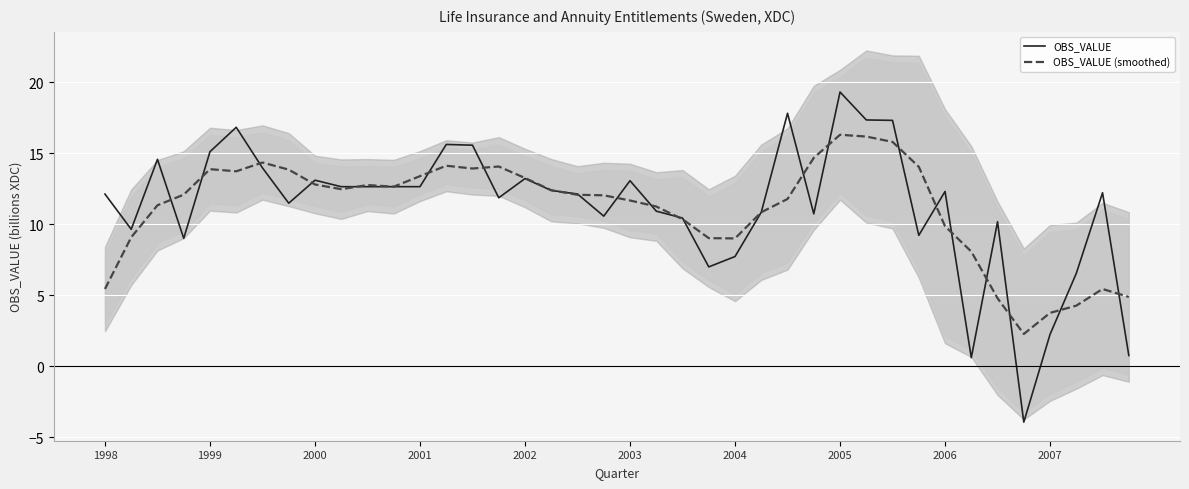

Is it true that OBS_VALUE (smoothed) equals 5.1 at 2004?

False